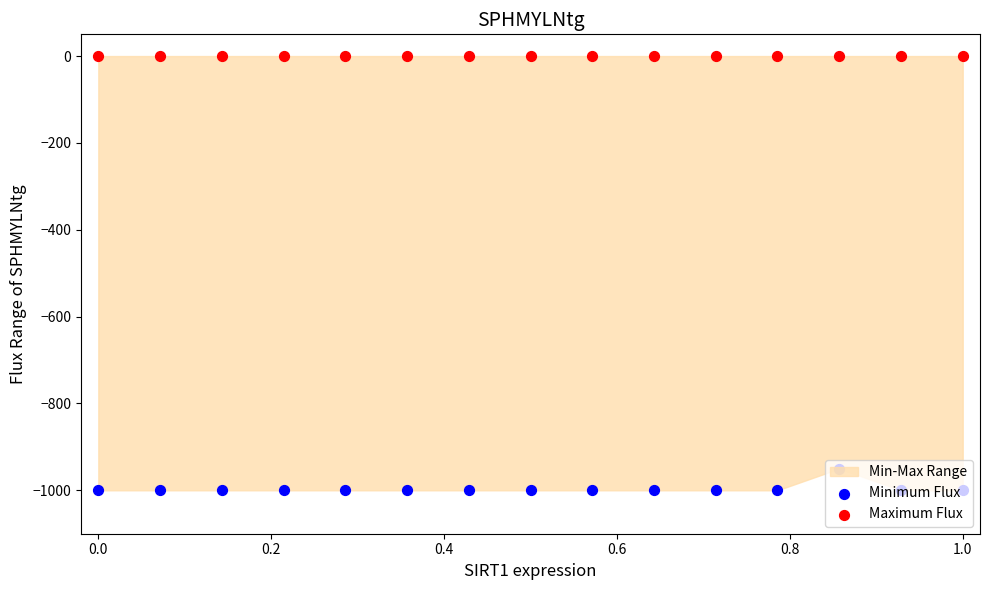

Which series contains the highest Y value?

Maximum Flux